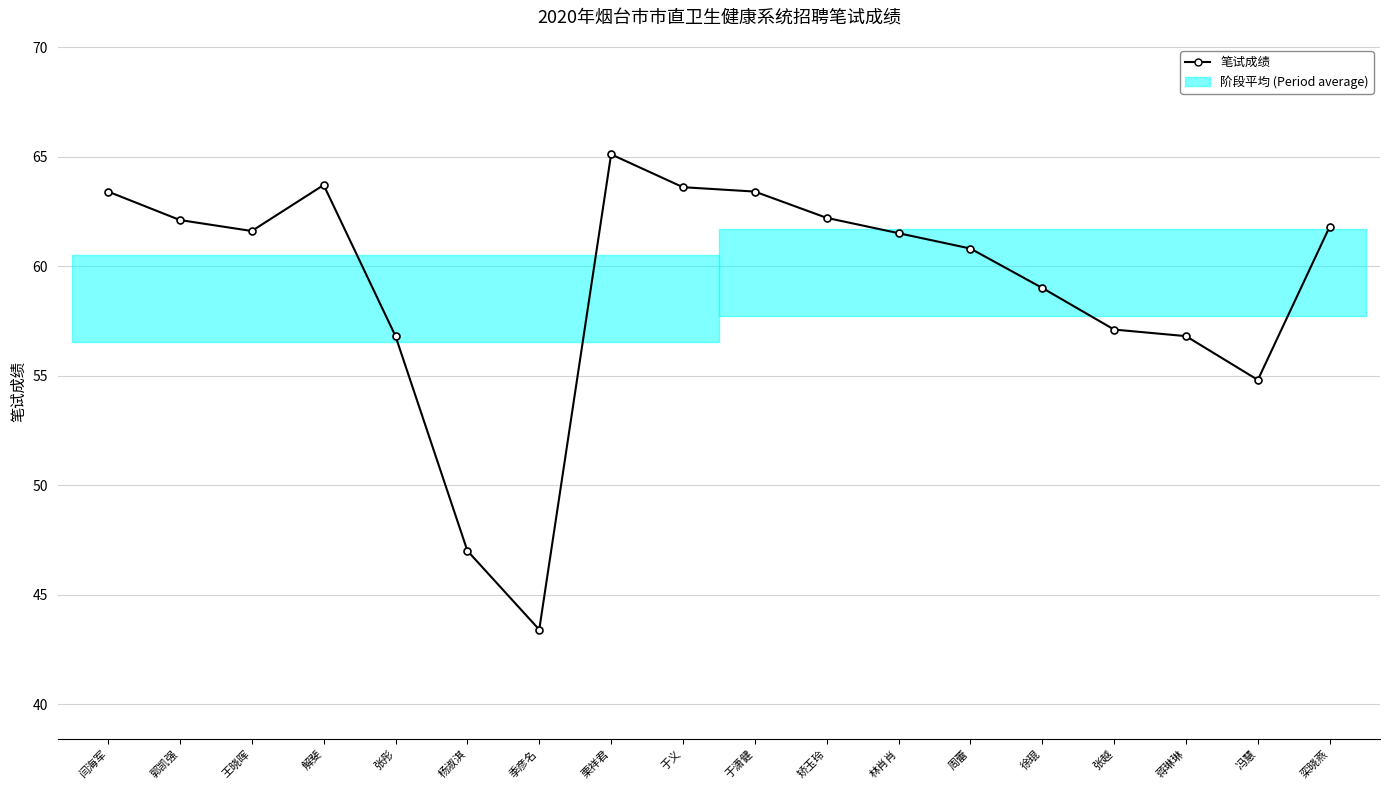

Where is the data nearest to the value 54?

冯慧